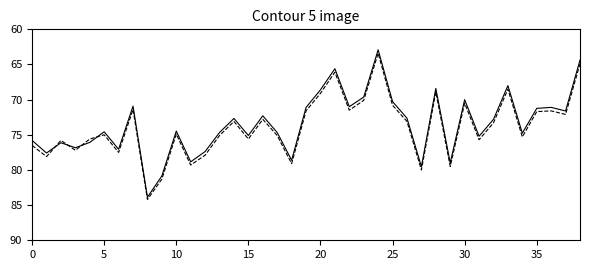

What is the maximum value shown in the chart?

84.2